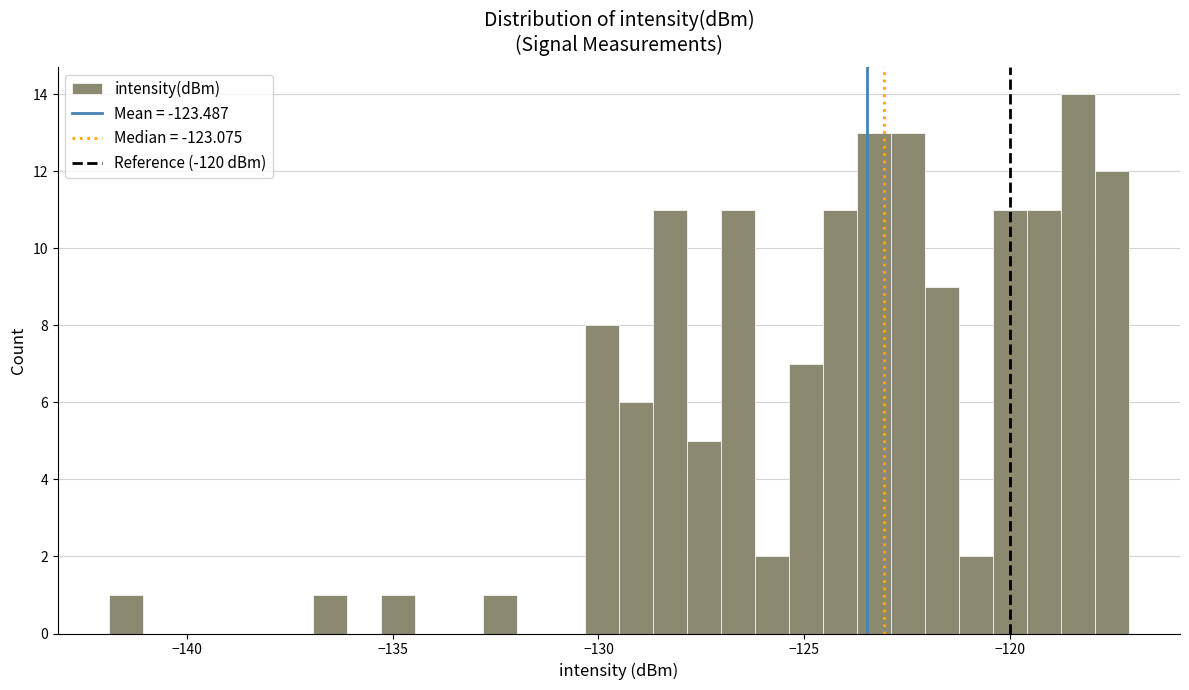

Read against the x-axis, roughly where is the centre of the tallest bar?

-118.5